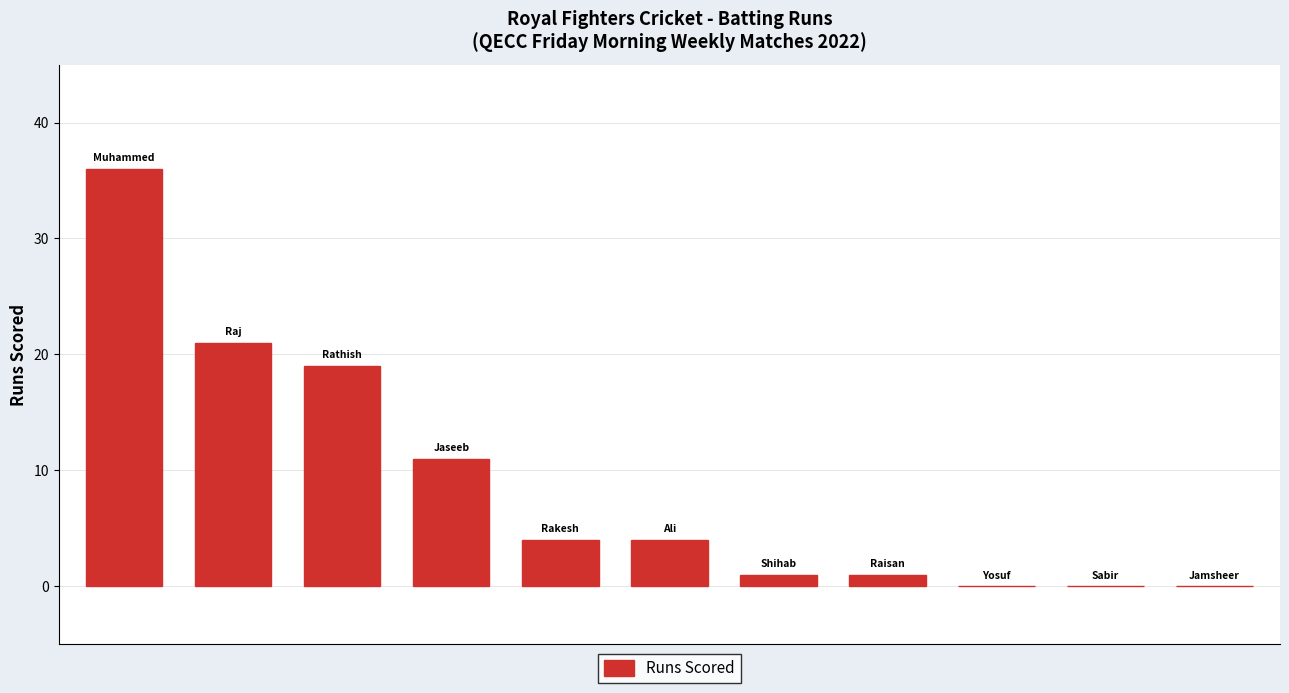

What is the sum of all values?

97